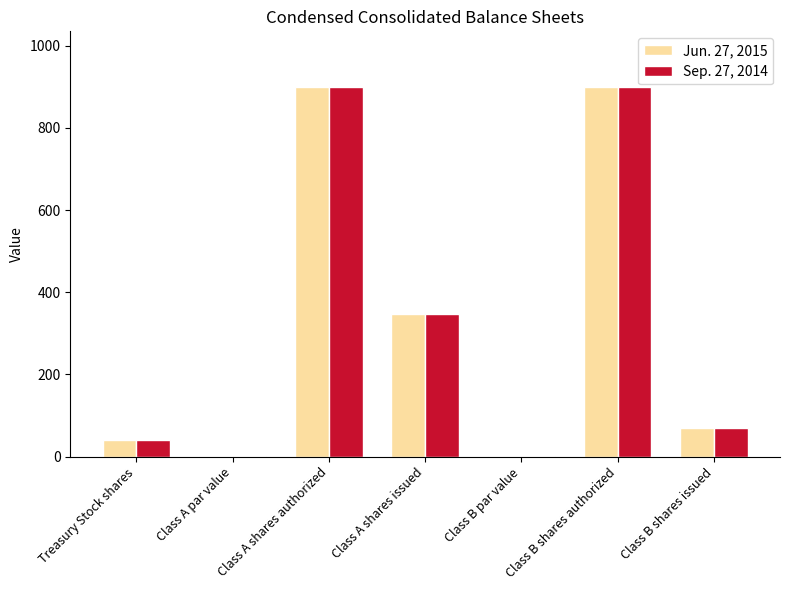

What is the average value of the Sep. 27, 2014 series?

322.3